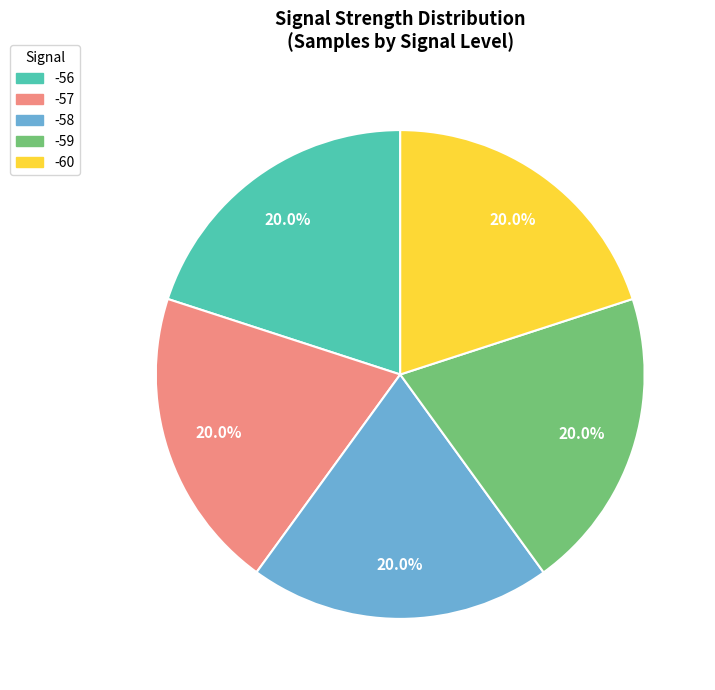

To the nearest percent, what is the average slice percentage?

20%